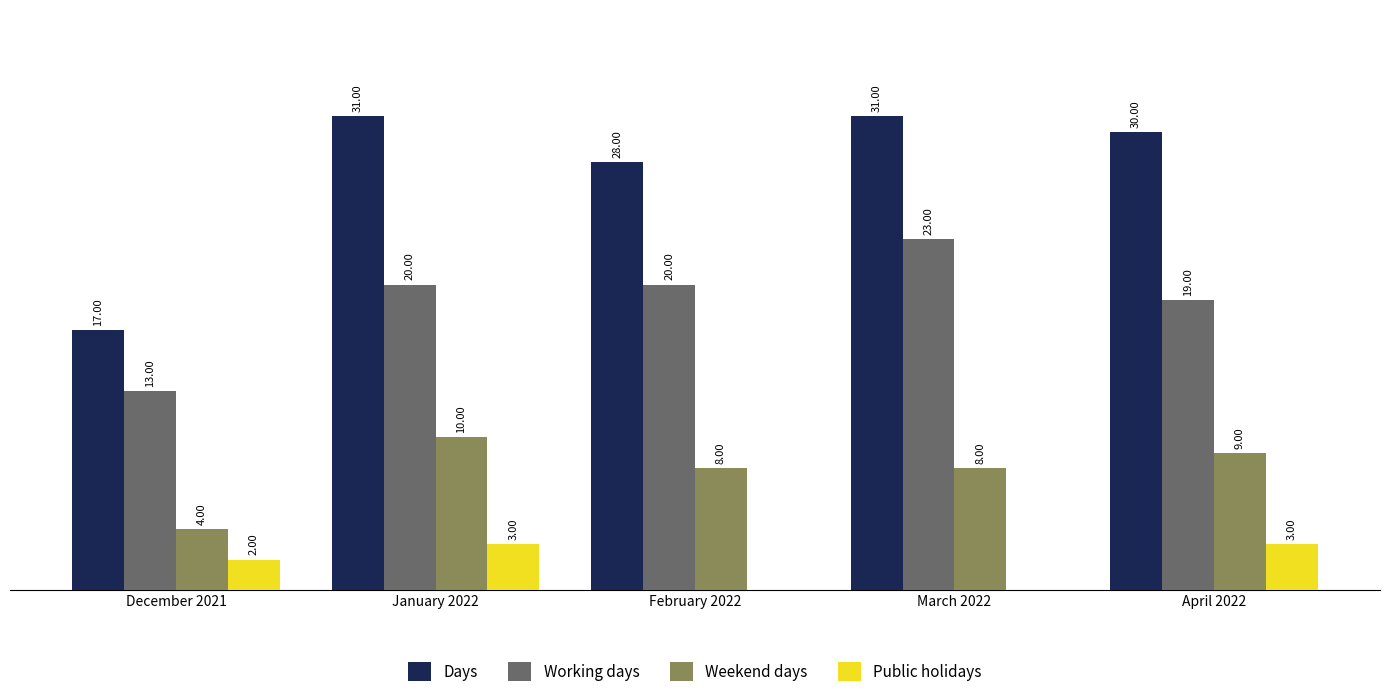

Which series has the largest total across all categories?

Days